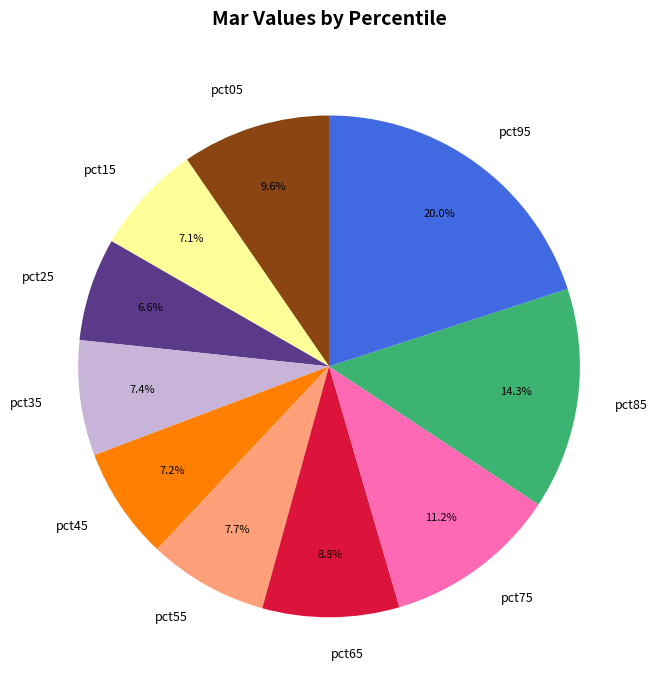

To the nearest percent, what percentage of the pie is pct95?

20%